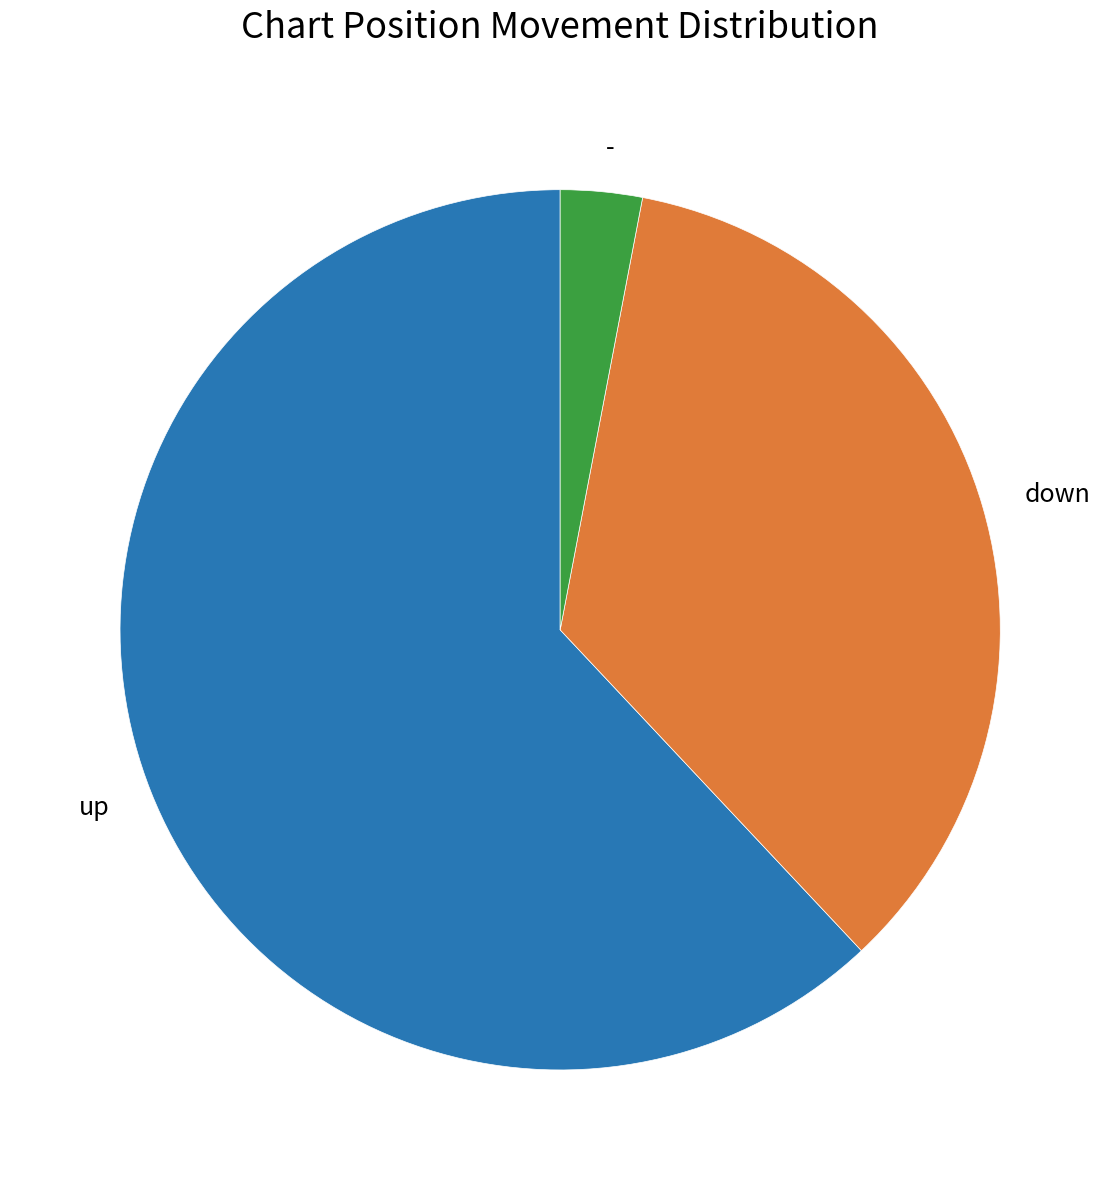

Does - represent more than half of the total?

No